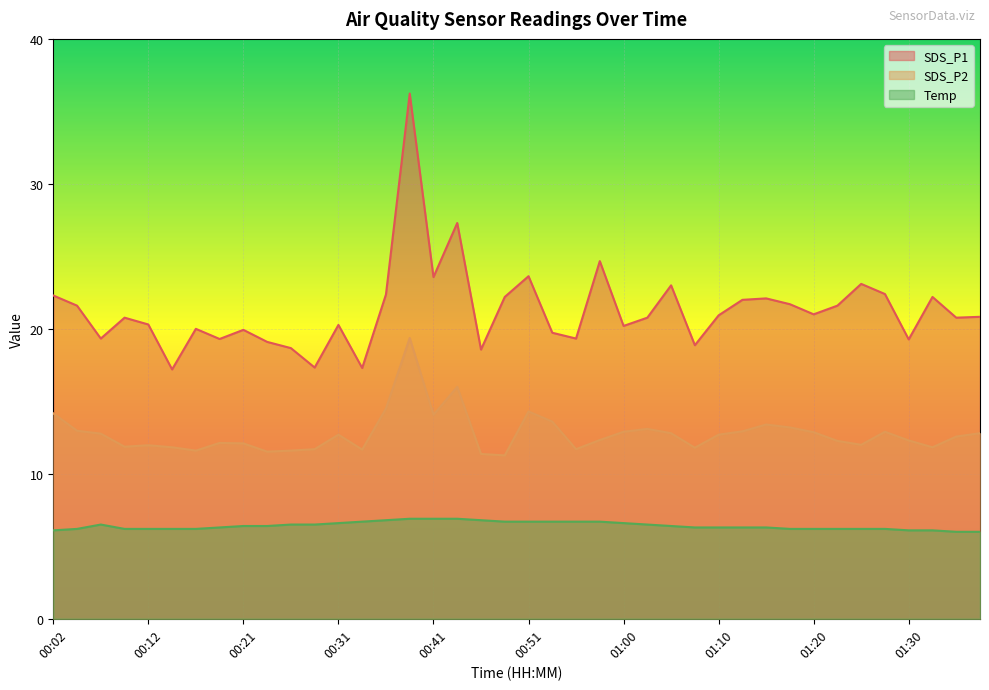

What is the value of the SDS_P2 point at the 34th from the left?

12.3